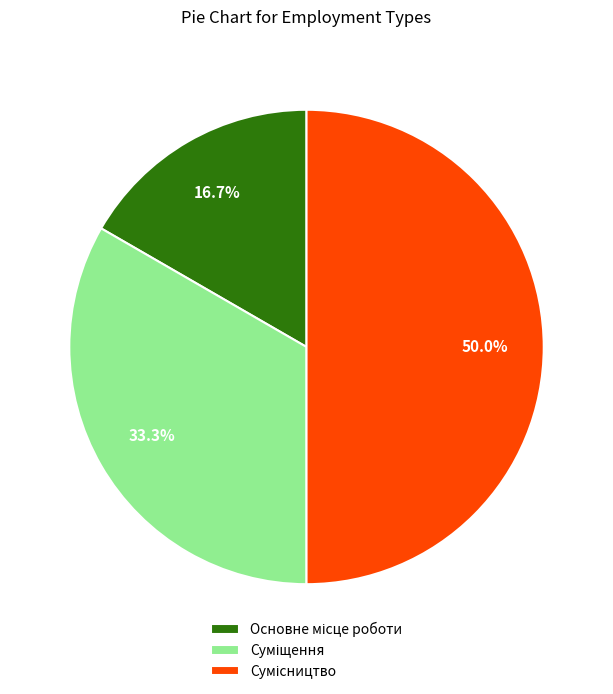

How many segments does this pie chart have?

3